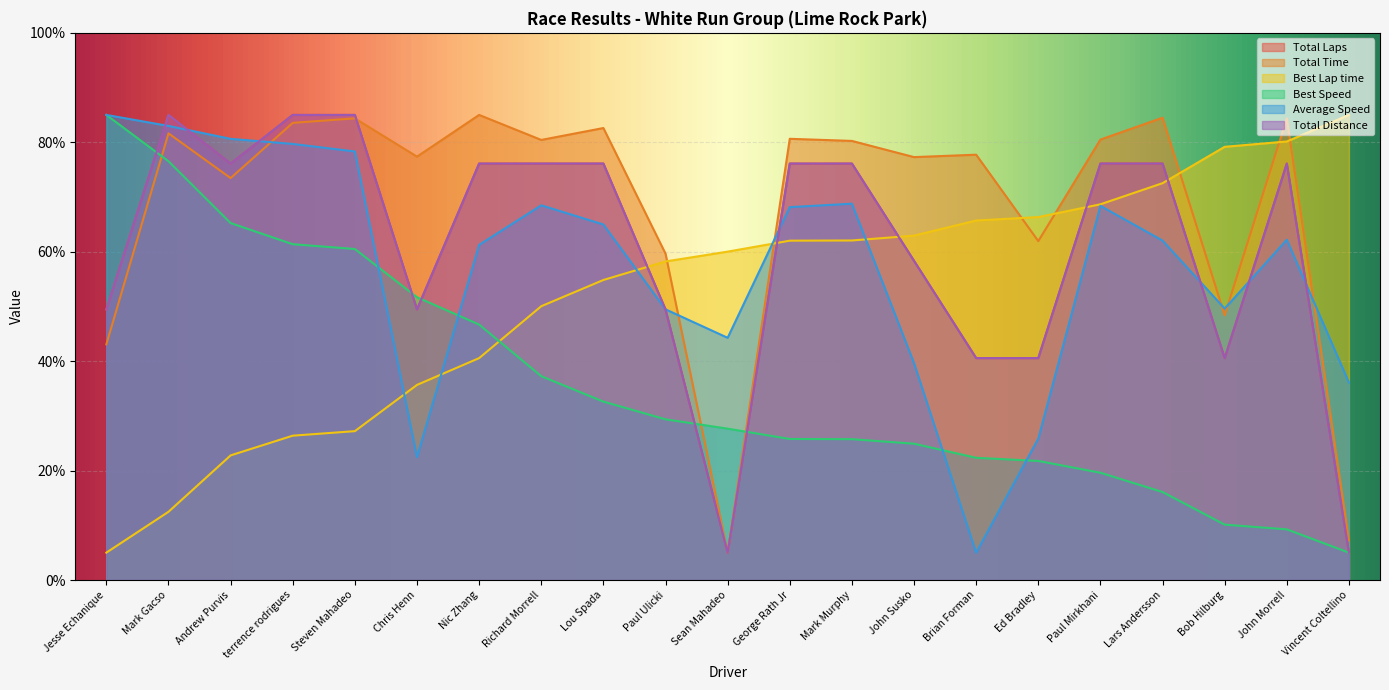

What is the difference between the Total Laps values at Brian Forman and Paul Mirkhani?

35.6